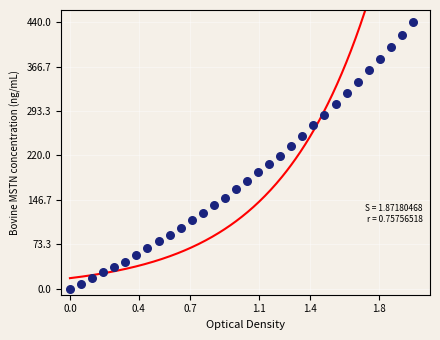

What is the range of X values (max minus min)?

2.0